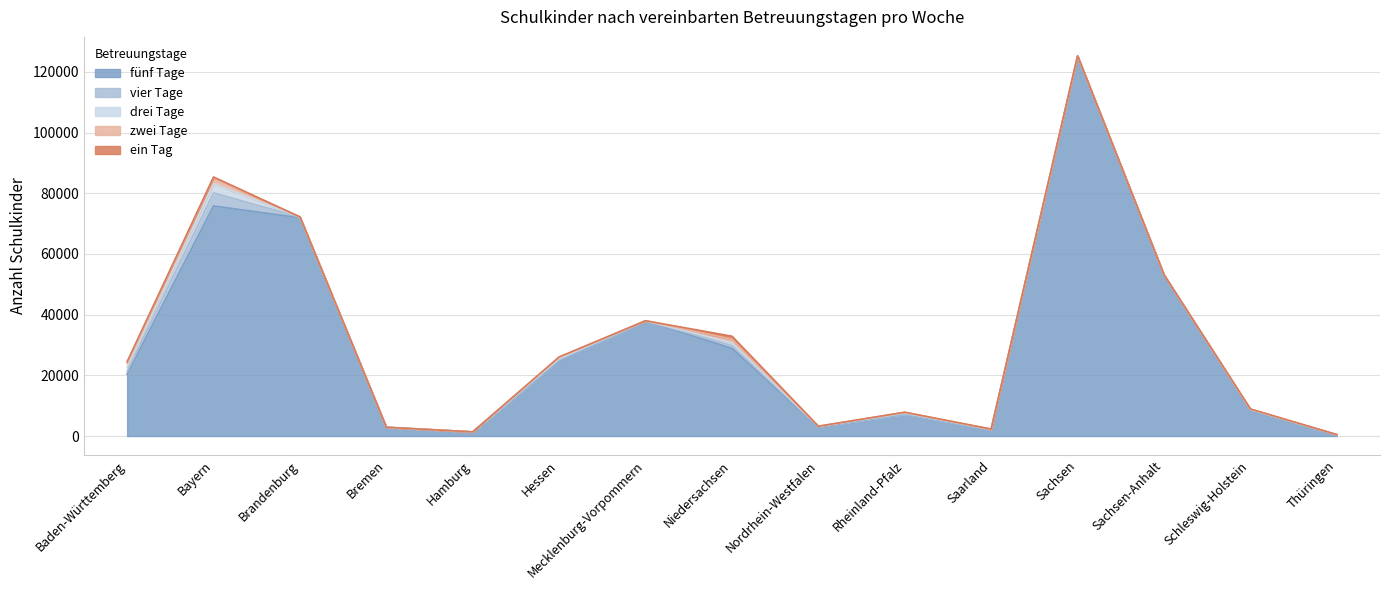

How many intersections are there between drei Tage and zwei Tage?

3